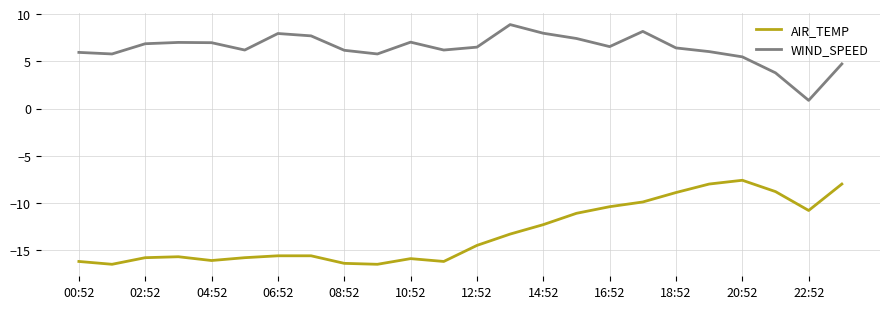

Which series has the largest total across all categories?

WIND_SPEED